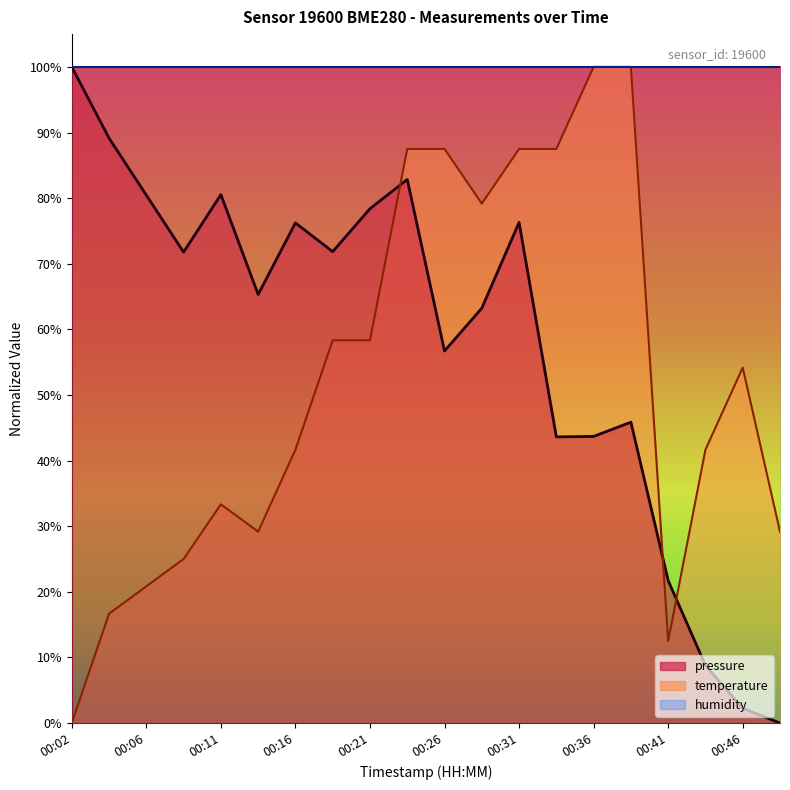

At which label does temperature first exceed 54?

00:19